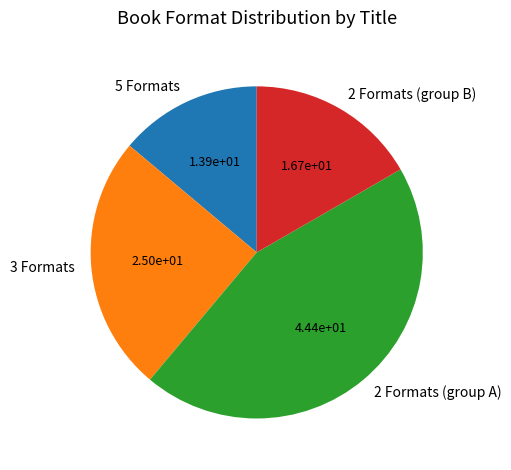

What is the smallest slice in the pie chart?

5 Formats